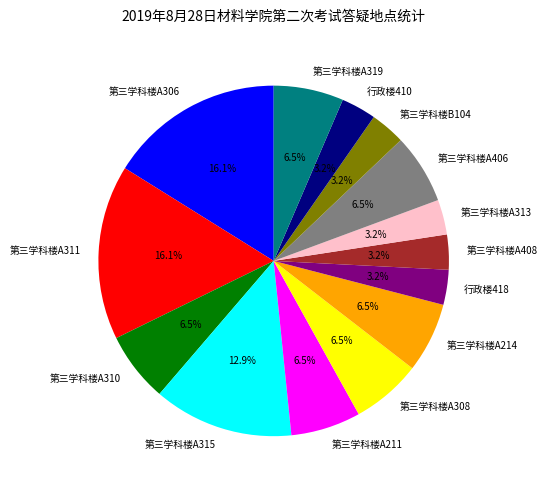

What percentage is NOT represented by 行政楼410?

96.8%